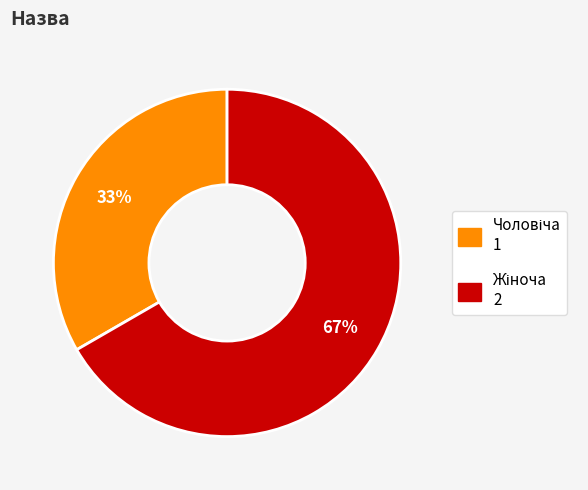

To the nearest percent, what is the average slice percentage?

50%